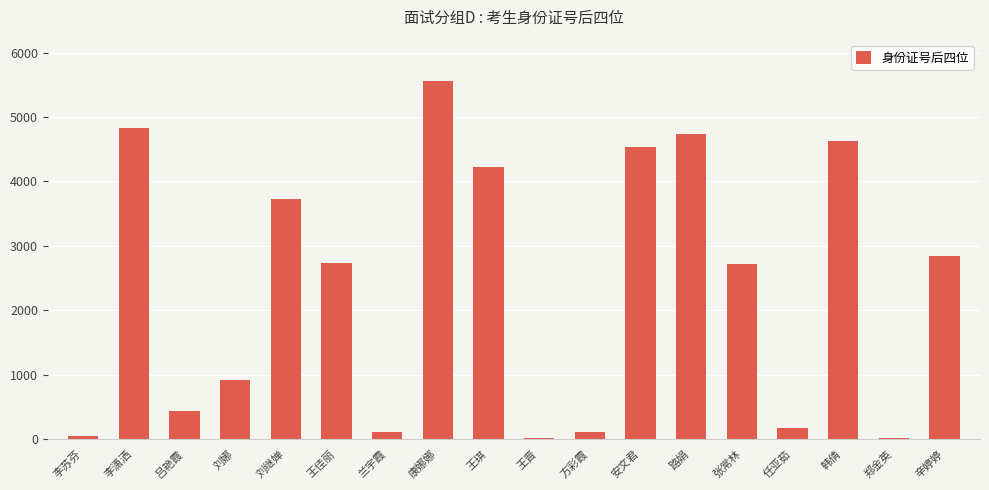

The chart shows a value of 293 at 刘娜. True or false?

False